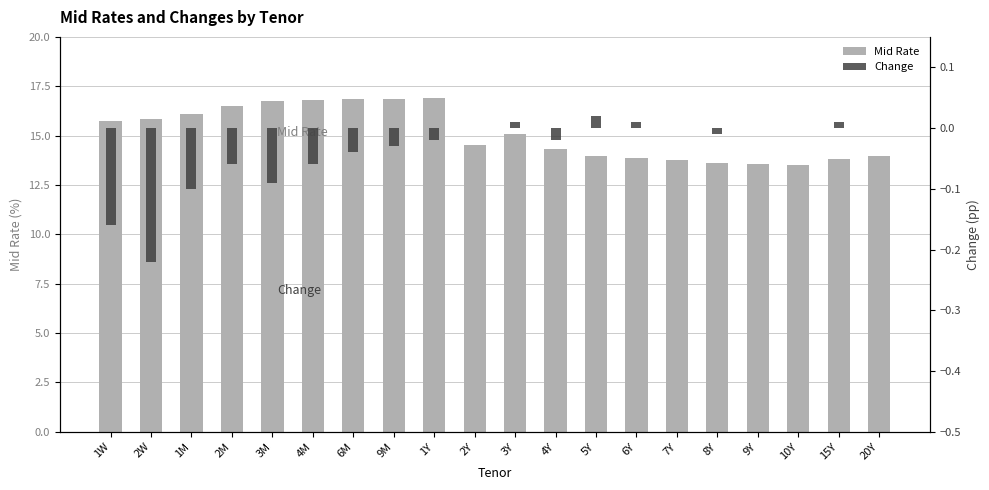

Where does the Change series first go above 0?

3Y